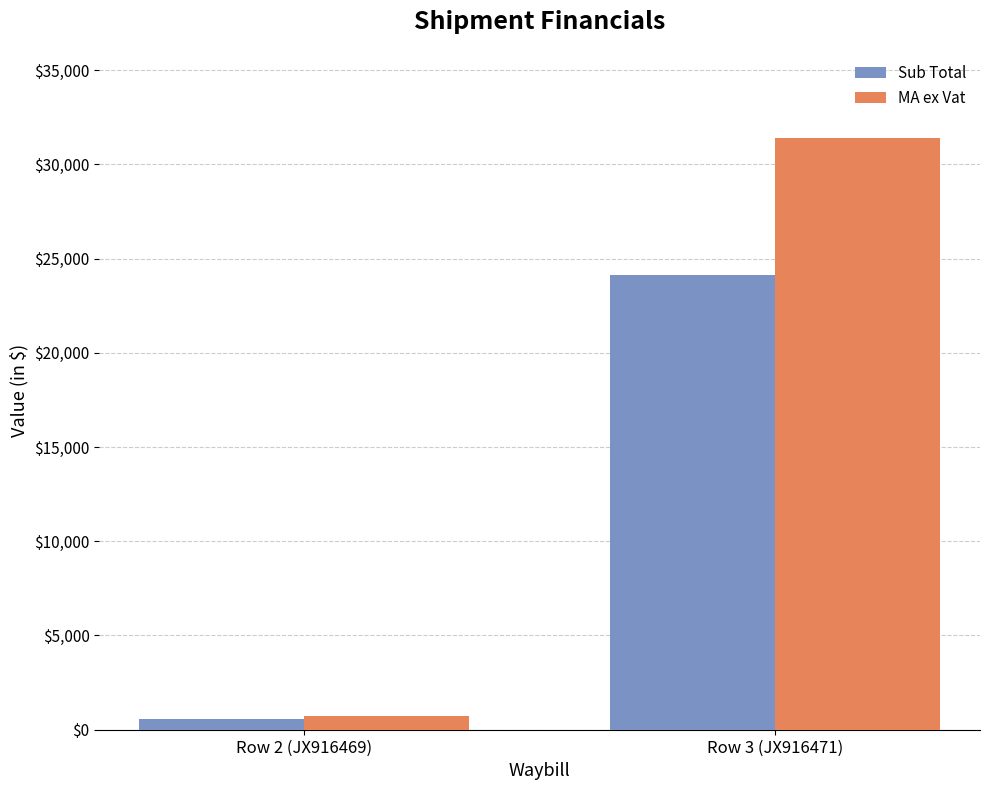

At which label does Sub Total reach its minimum?

Row 2 (JX916469)